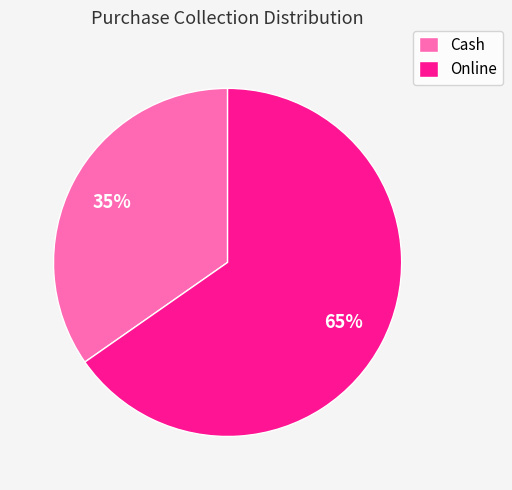

What percentage is the Online slice, to the nearest percent?

65%